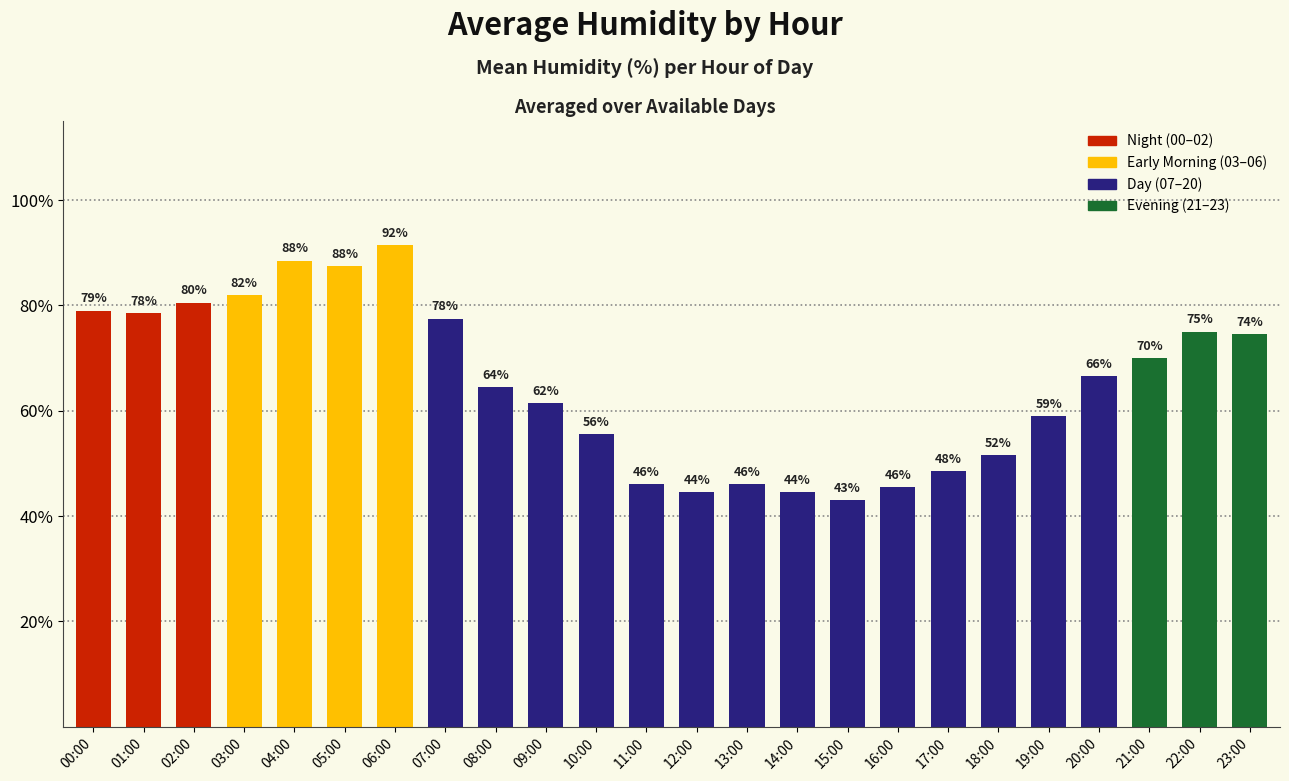

Rank the categories by value from lowest to highest.

15:00, 12:00, 14:00, 16:00, 11:00, 13:00, 17:00, 18:00, 10:00, 19:00, 09:00, 08:00, 20:00, 21:00, 23:00, 22:00, 07:00, 01:00, 00:00, 02:00, 03:00, 05:00, 04:00, 06:00